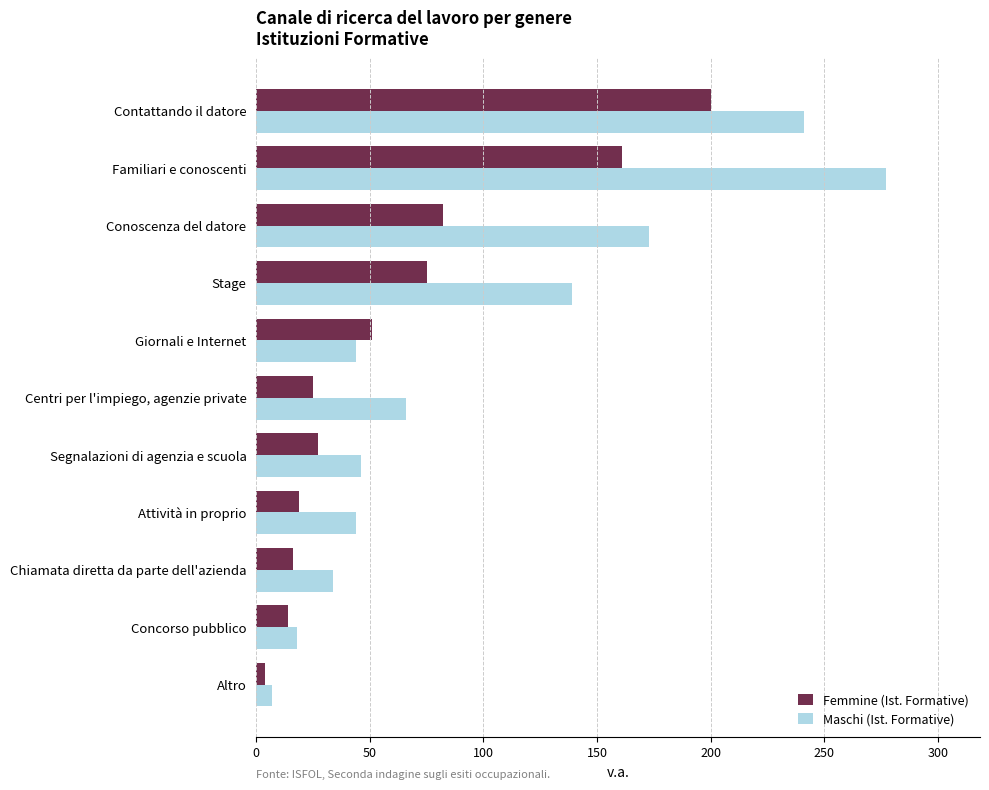

What is the sum of the Femmine (Ist. Formative) values at Attività in proprio and Chiamata diretta da parte dell'azienda?

35